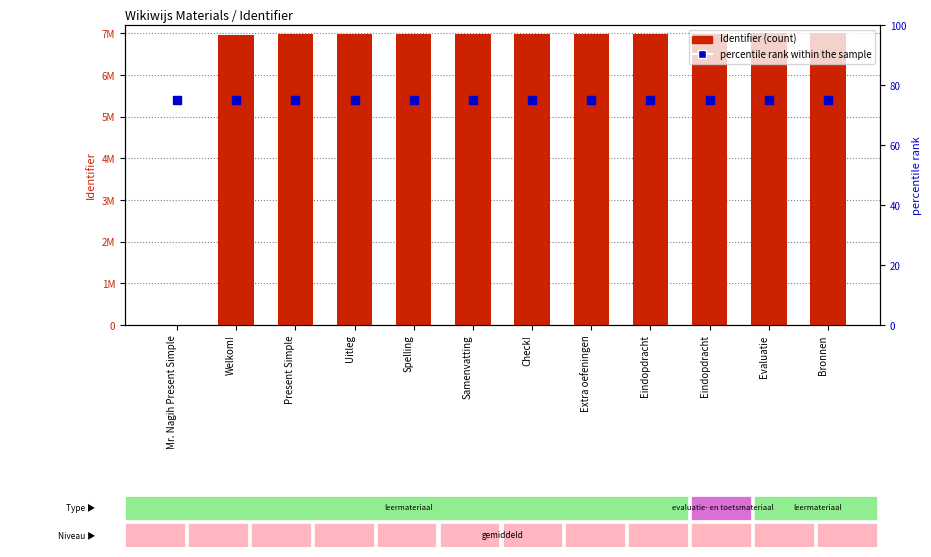

Which series has the largest Y range (max minus min)?

Identifier